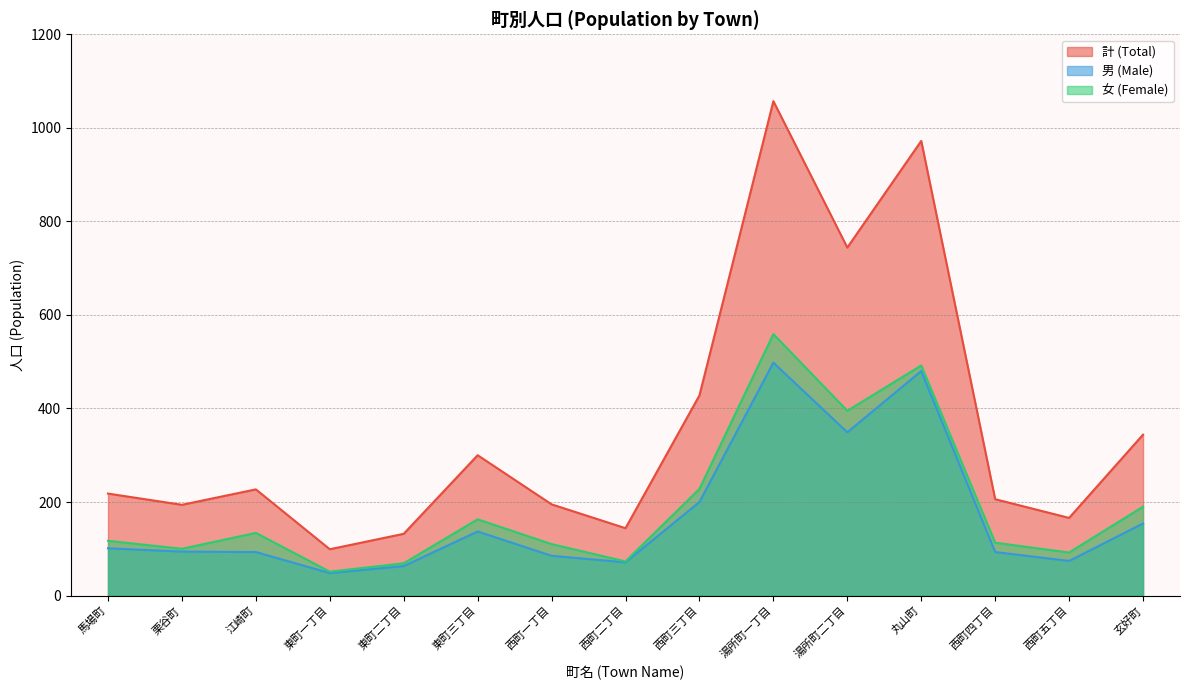

What is the approximate value of 女 (Female) at 馬場町?

117